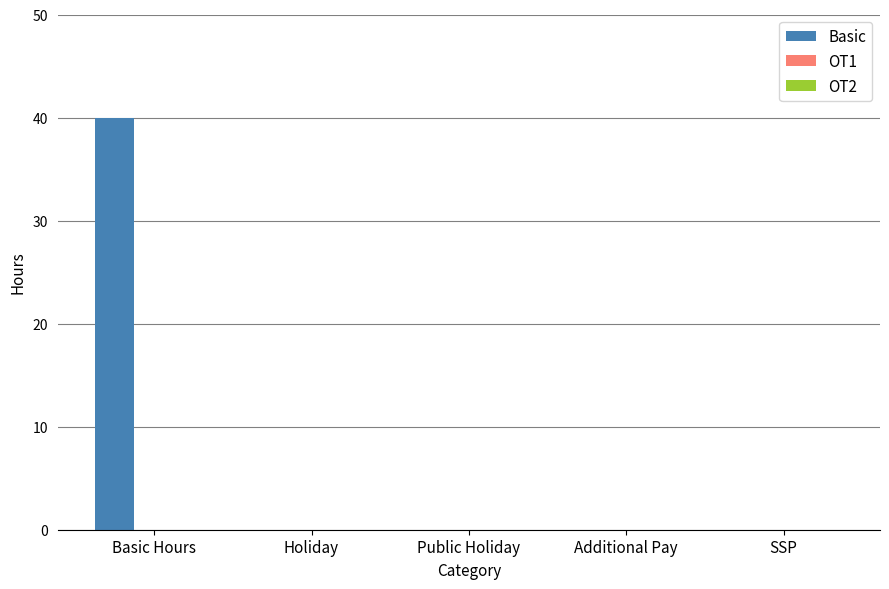

What is the greatest value displayed?

40